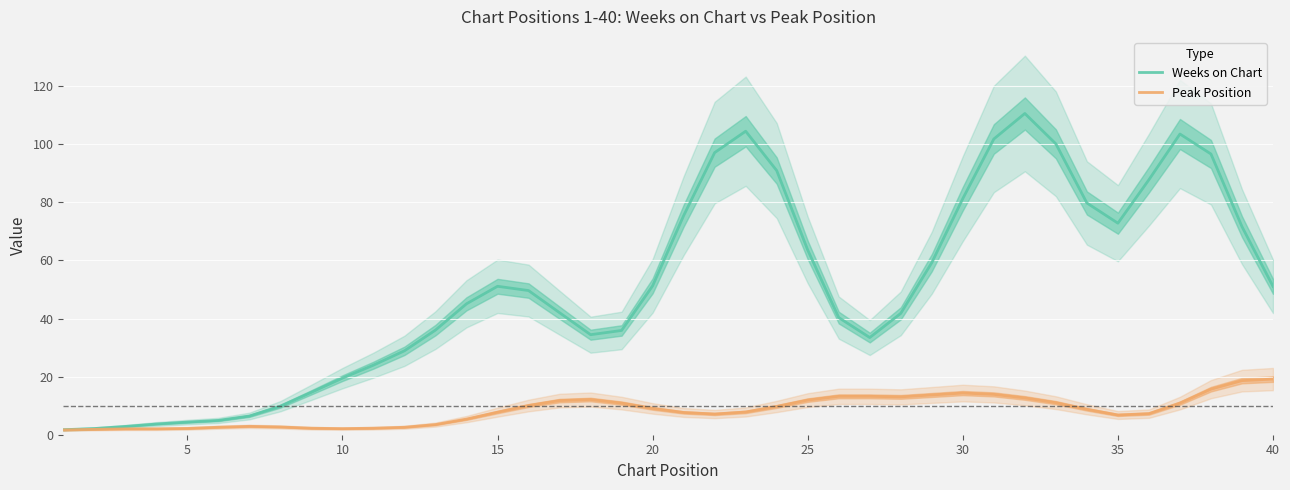

At how many categories does at least one series exceed 59?

16